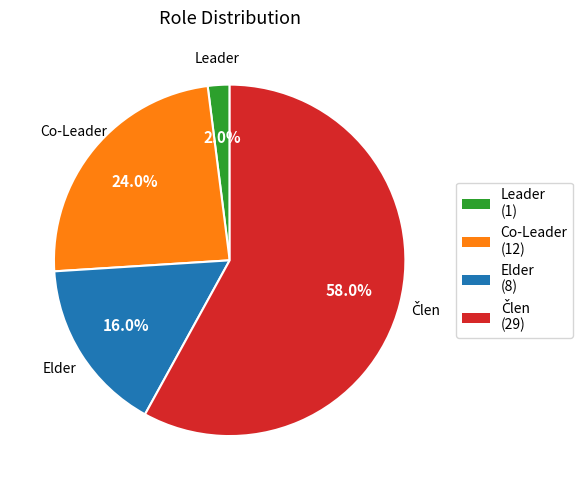

Approximately how many times larger is the value at Elder (8) compared to Leader (1)?

8.0